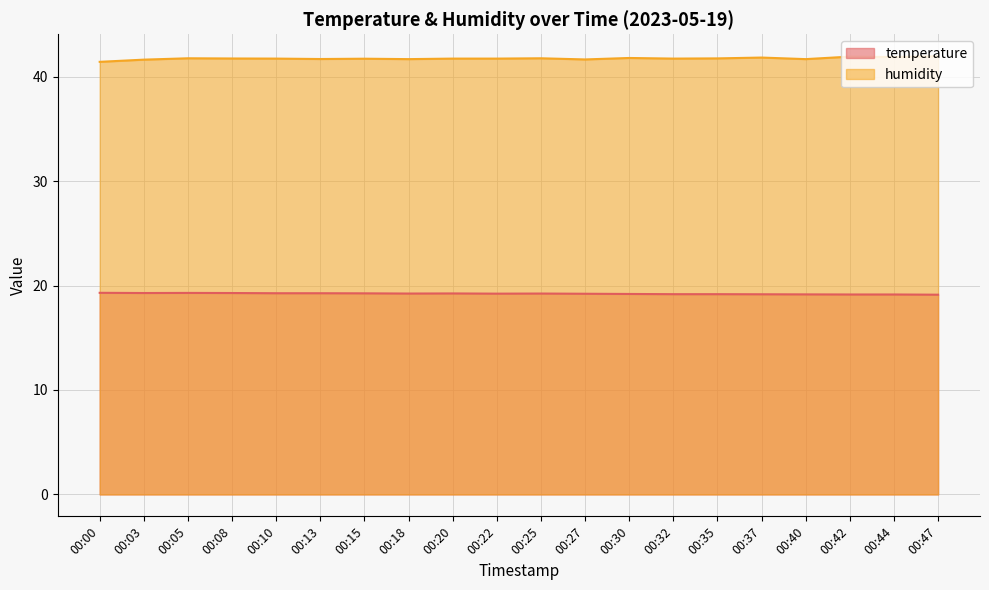

Rank the series by their average value, from highest to lowest.

humidity, temperature